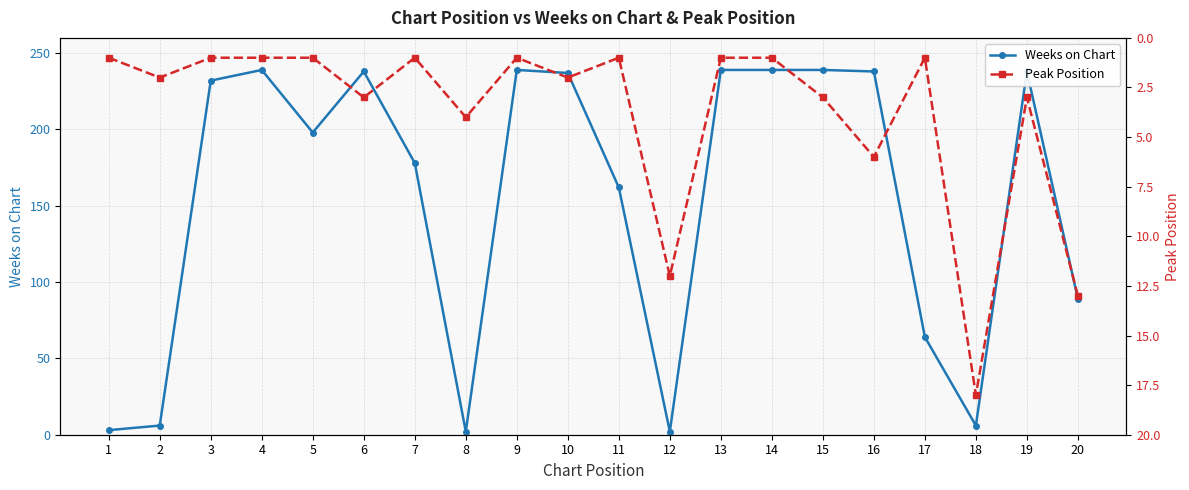

Reading left to right, transcribe all the data shown in this chart.

Weeks on Chart: 1=3	2=6	3=232	4=239	5=198	6=238	7=178	8=2	9=239	10=237	11=162	12=2	13=239	14=239	15=239	16=238	17=64	18=6	19=238	20=89
Peak Position: 1=1	2=2	3=1	4=1	5=1	6=3	7=1	8=4	9=1	10=2	11=1	12=12	13=1	14=1	15=3	16=6	17=1	18=18	19=3	20=13